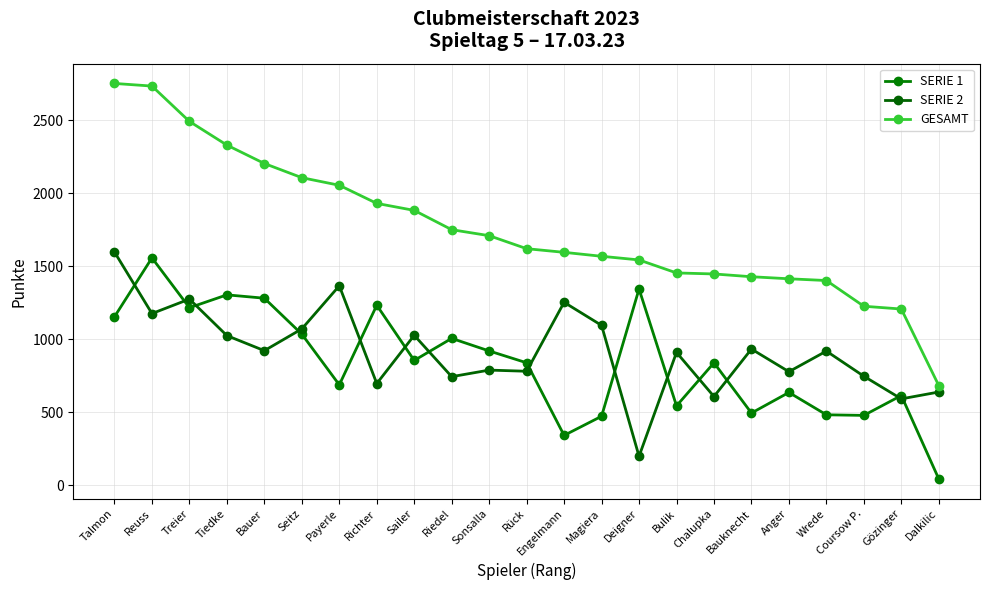

What is the label of the 18th point from the left?

Bauknecht